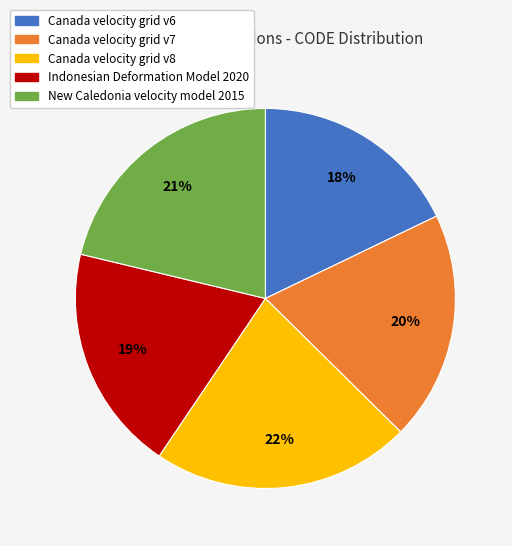

Which category has the biggest portion of the pie?

Canada velocity grid v8